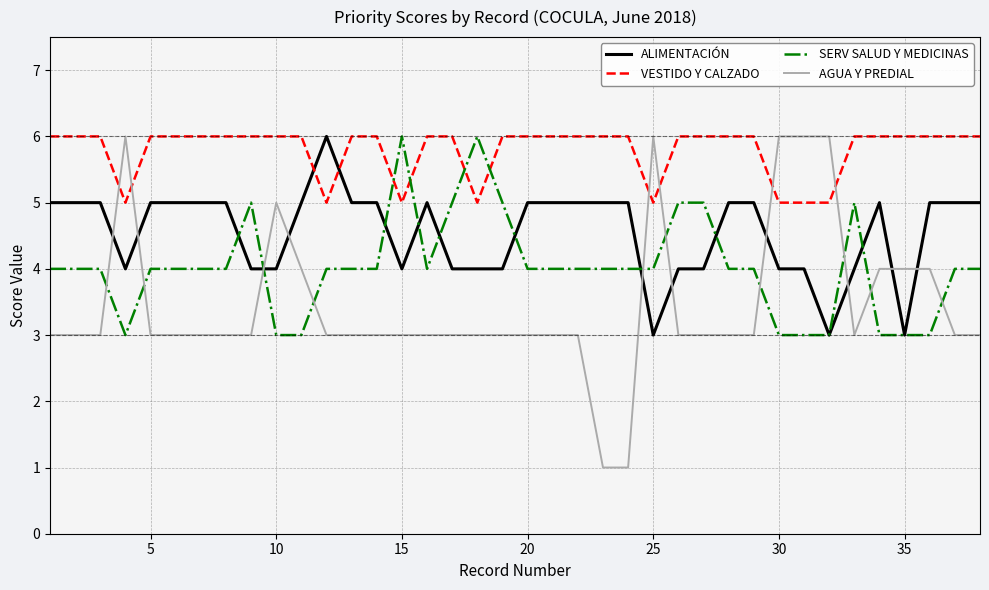

Reading right to left, list all the values displayed in this chart.

ALIMENTACIÓN: 5	5	5	3	5	4	3	4	4	5	5	4	4	3	5	5	5	5	5	4	4	4	5	4	5	5	6	5	4	4	5	5	5	5	4	5	5	5
VESTIDO Y CALZADO: 6	6	6	6	6	6	5	5	5	6	6	6	6	5	6	6	6	6	6	6	5	6	6	5	6	6	5	6	6	6	6	6	6	6	5	6	6	6
SERV SALUD Y MEDICINAS: 4	4	3	3	3	5	3	3	3	4	4	5	5	4	4	4	4	4	4	5	6	5	4	6	4	4	4	3	3	5	4	4	4	4	3	4	4	4
AGUA Y PREDIAL: 3	3	4	4	4	3	6	6	6	3	3	3	3	6	1	1	3	3	3	3	3	3	3	3	3	3	3	4	5	3	3	3	3	3	6	3	3	3